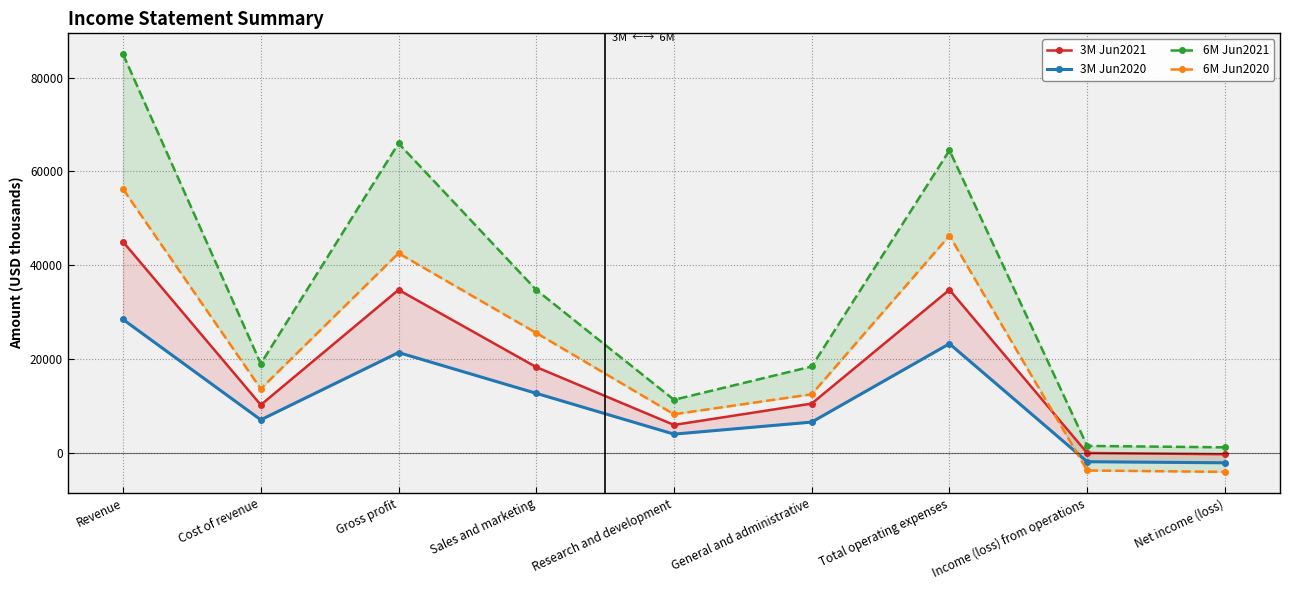

What is the label of the 3rd point from the left?

Gross profit